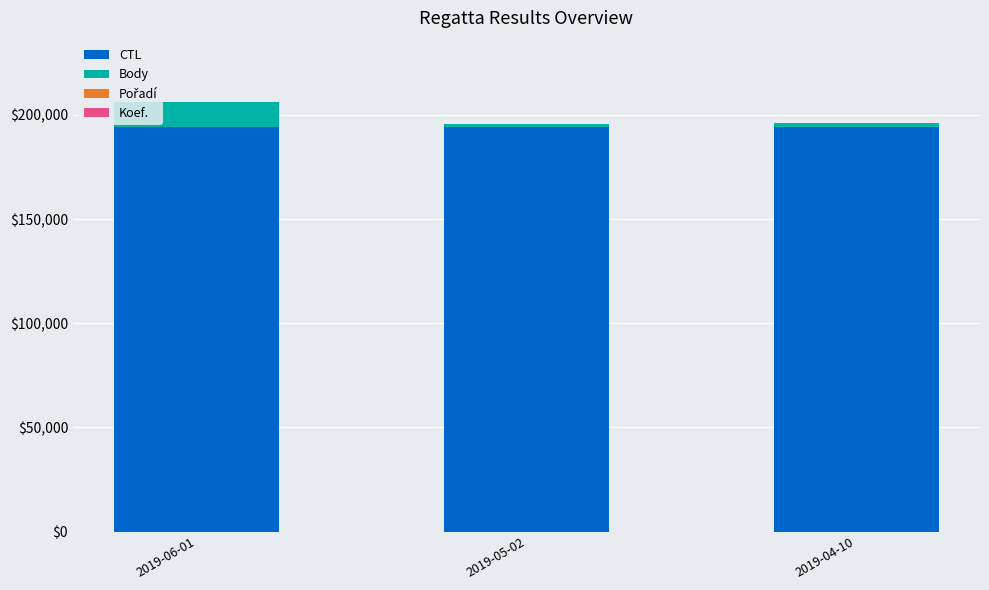

What is the highest value of the CTL series?

194211